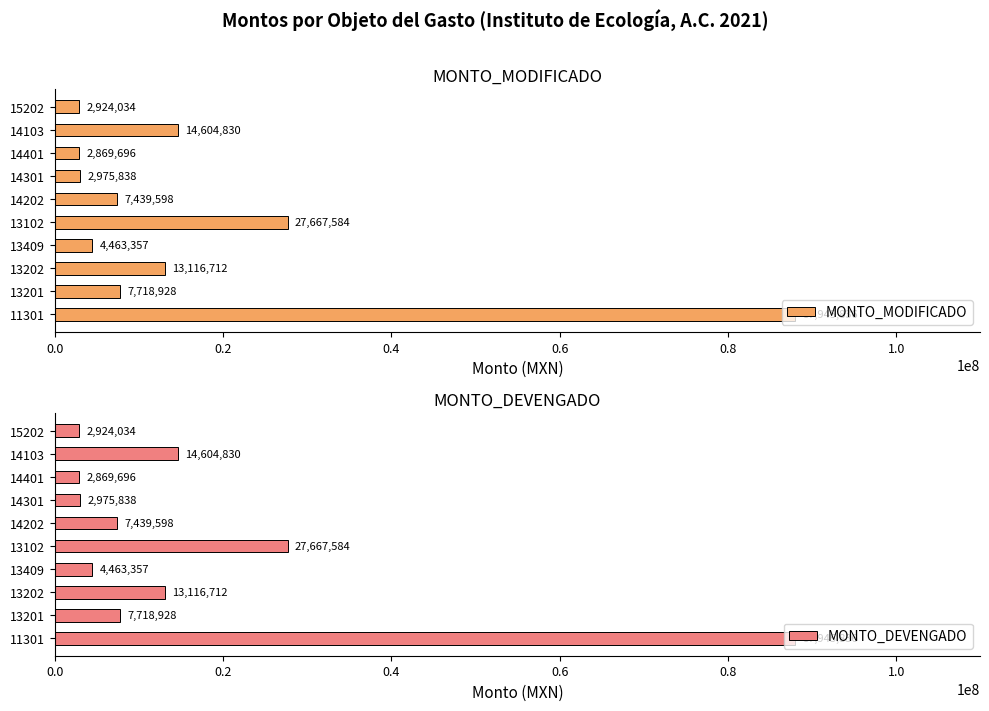

What is the sum of all MONTO_DEVENGADO values?

171726413